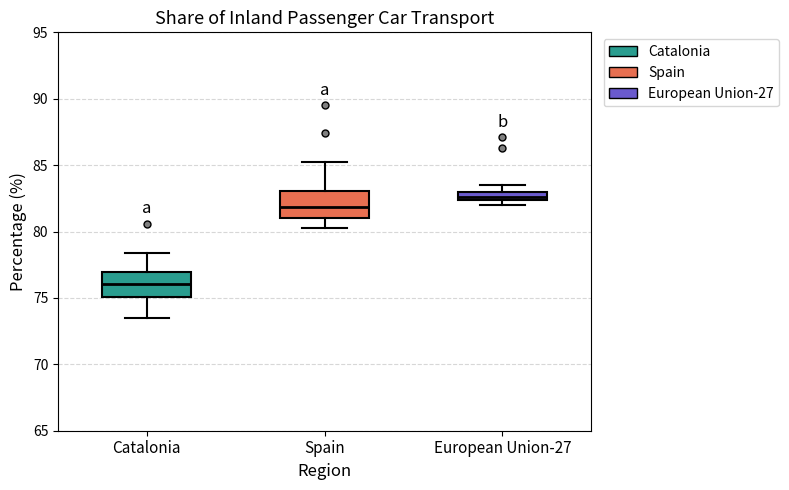

Which box has the lowest median line?

Catalonia